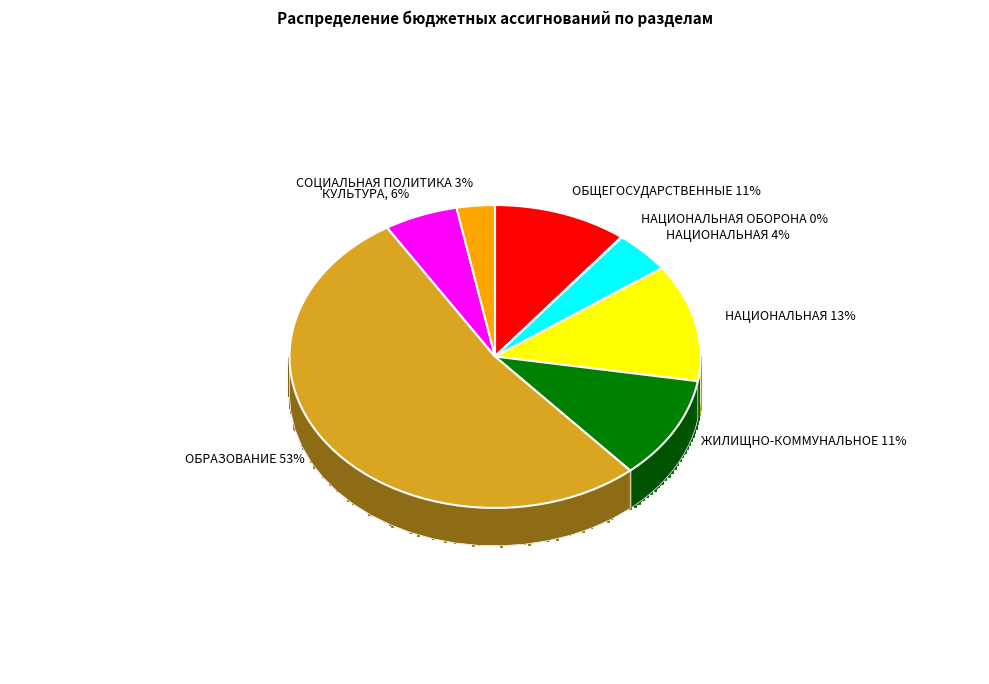

Approximately how many times larger is the value at ОБРАЗОВАНИЕ compared to СОЦИАЛЬНАЯ ПОЛИТИКА?

17.5